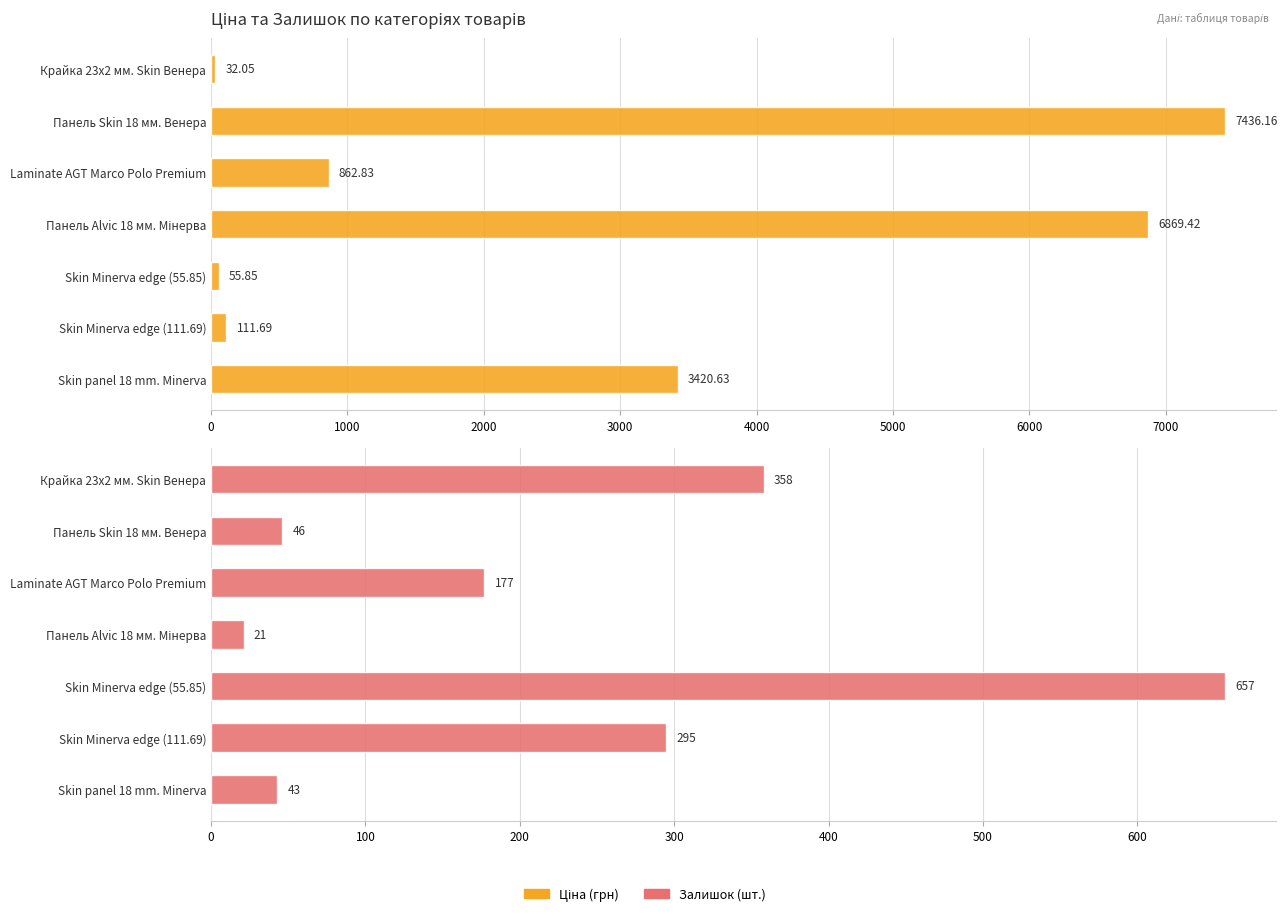

Between Крайка 23x2 мм. Skin Венера and Skin Minerva edge (111.69), which is larger?

Skin Minerva edge (111.69)